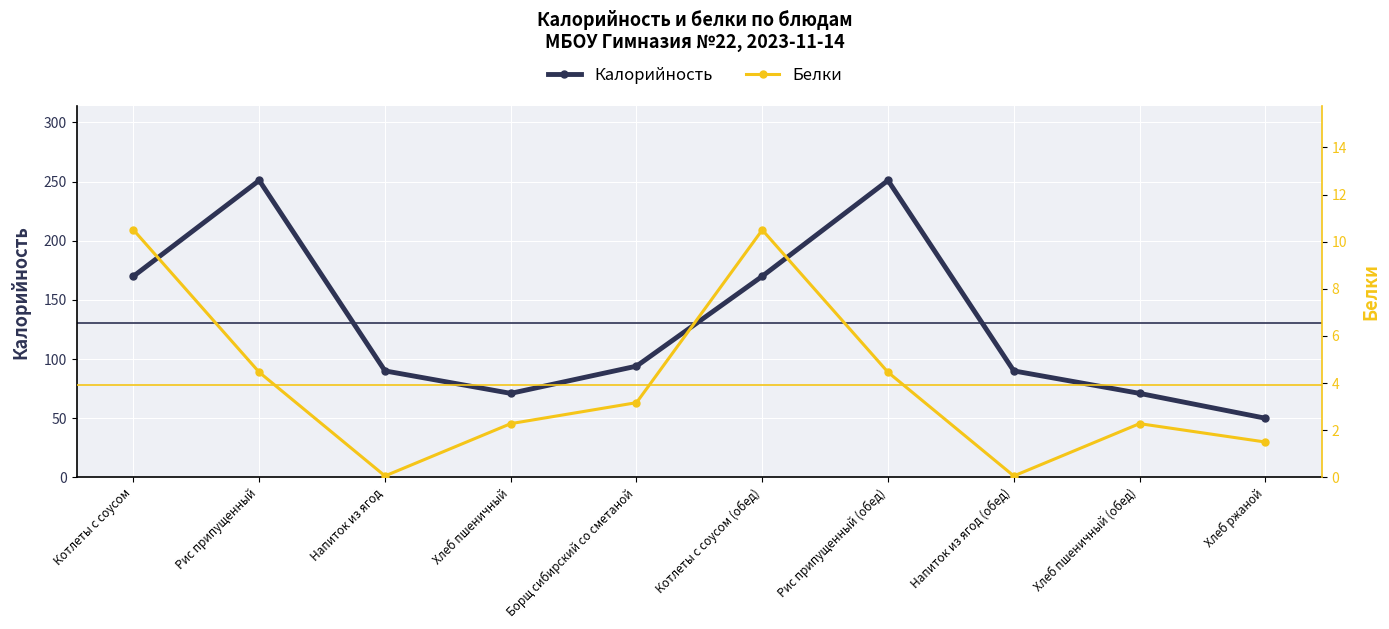

What is the minimum value shown in the chart?

0.1